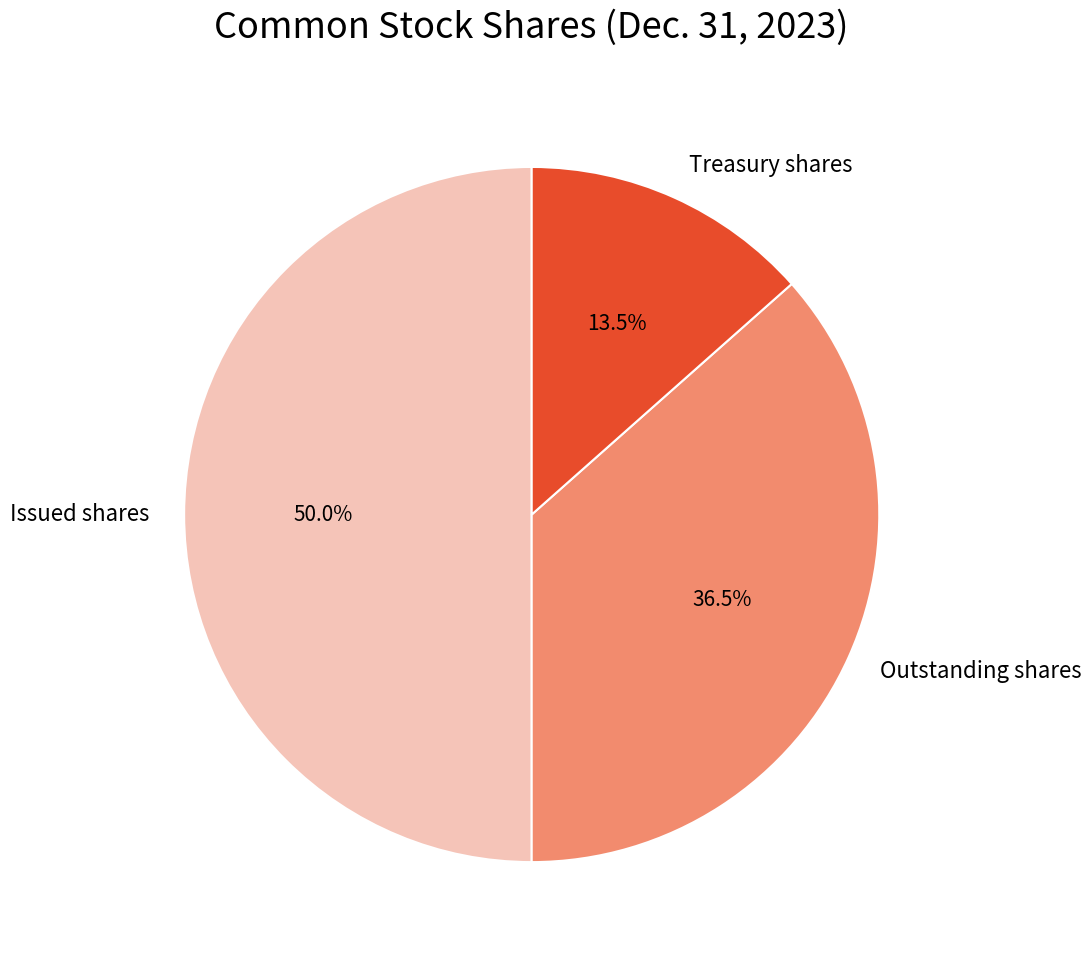

Which category has the smallest portion of the pie?

Treasury shares